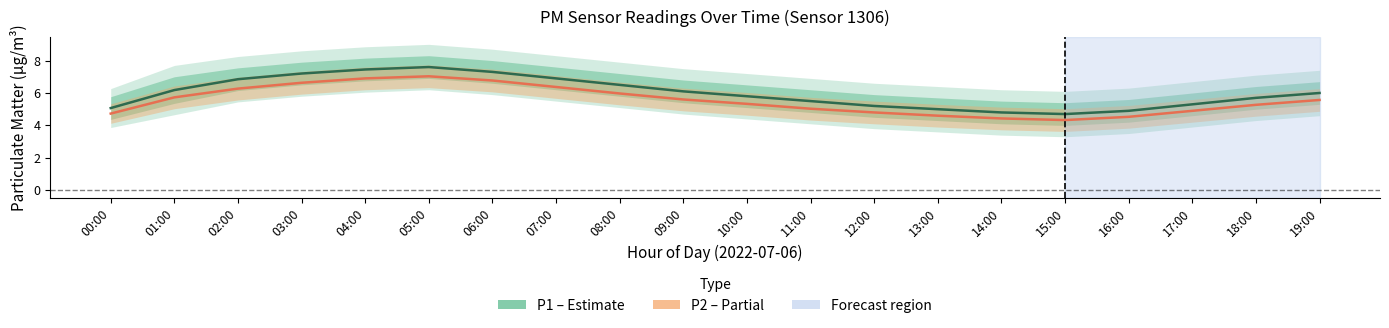

How many series are shown in this chart?

2